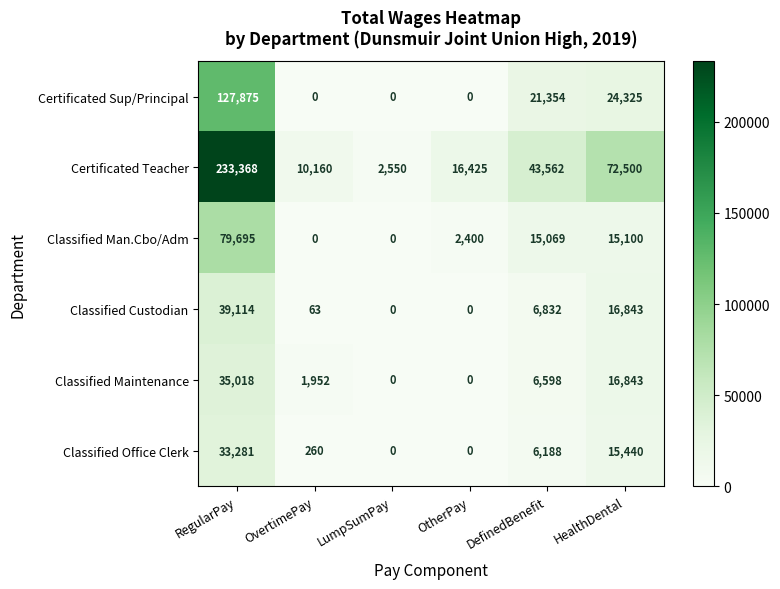

Count the number of data series in this chart.

6